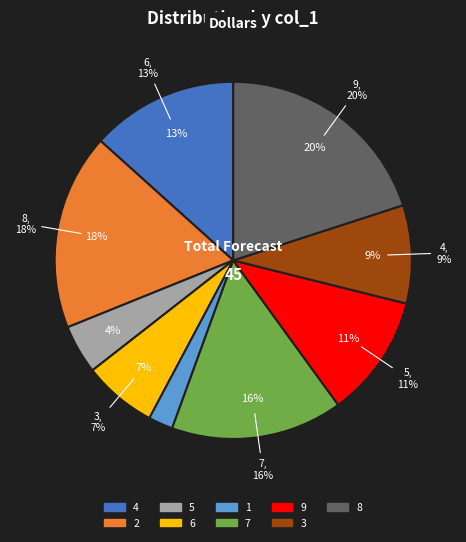

Which has a higher value, 4 or 6?

4